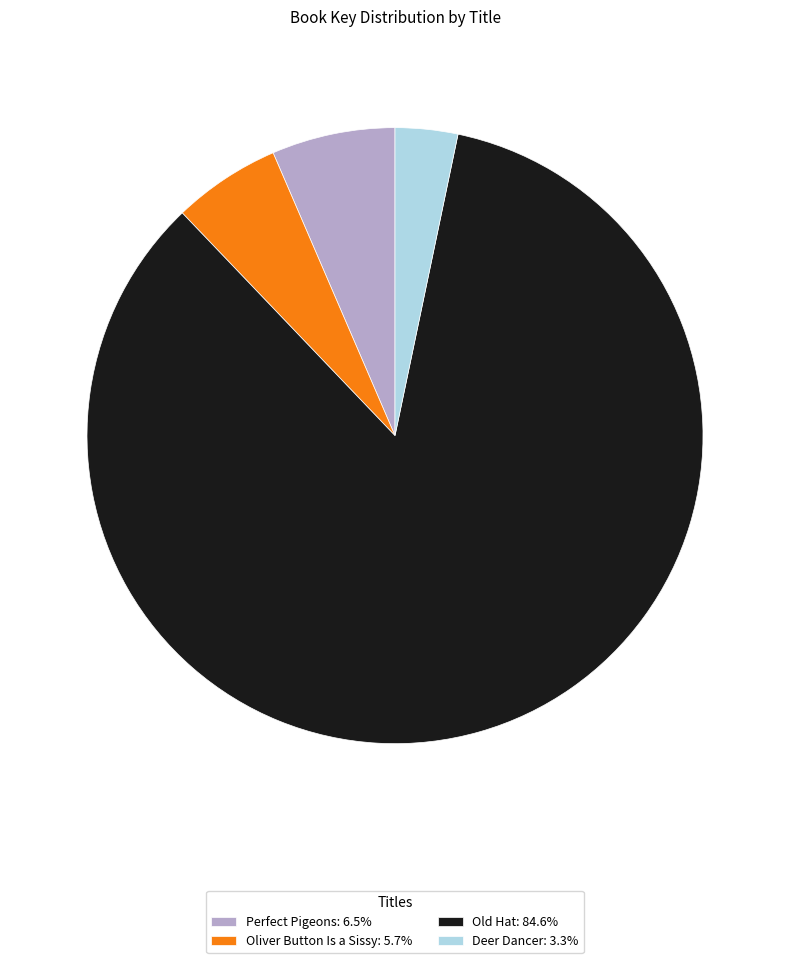

Which slice is the largest?

Old Hat